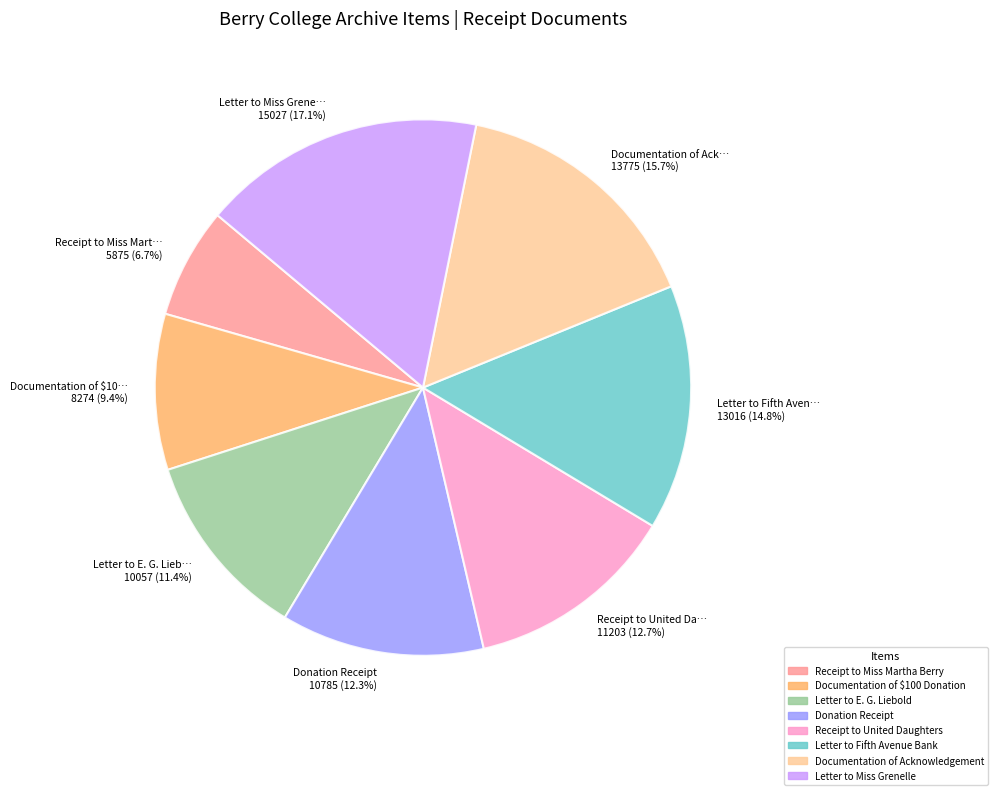

Which category has the biggest portion of the pie?

Letter to Miss Grene… 15027 (17.1%)